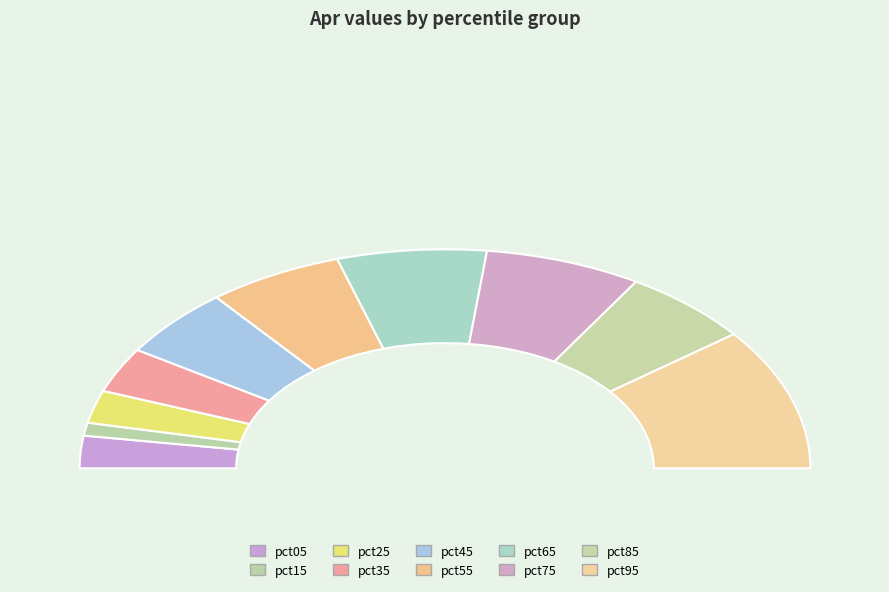

What is the largest slice in the pie chart?

pct95